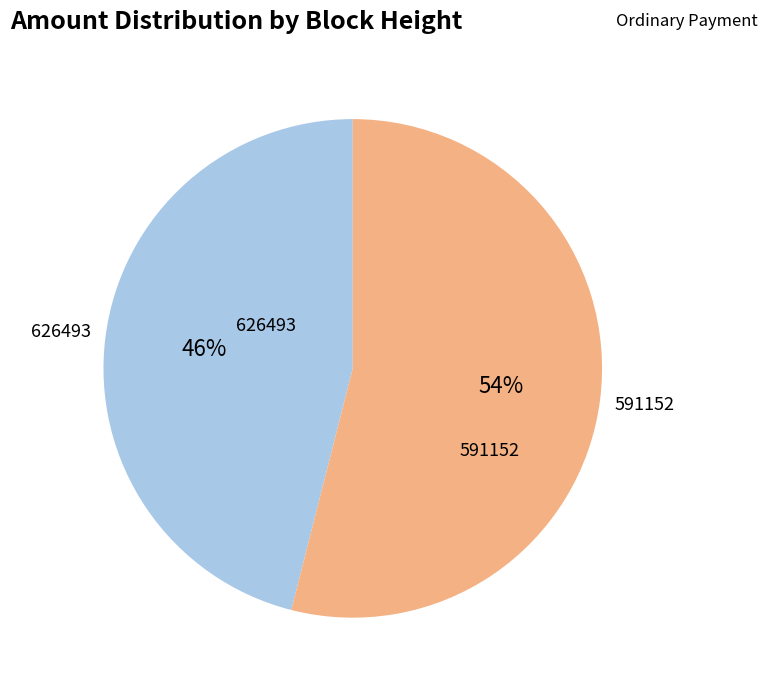

What is the largest slice in the pie chart?

591152